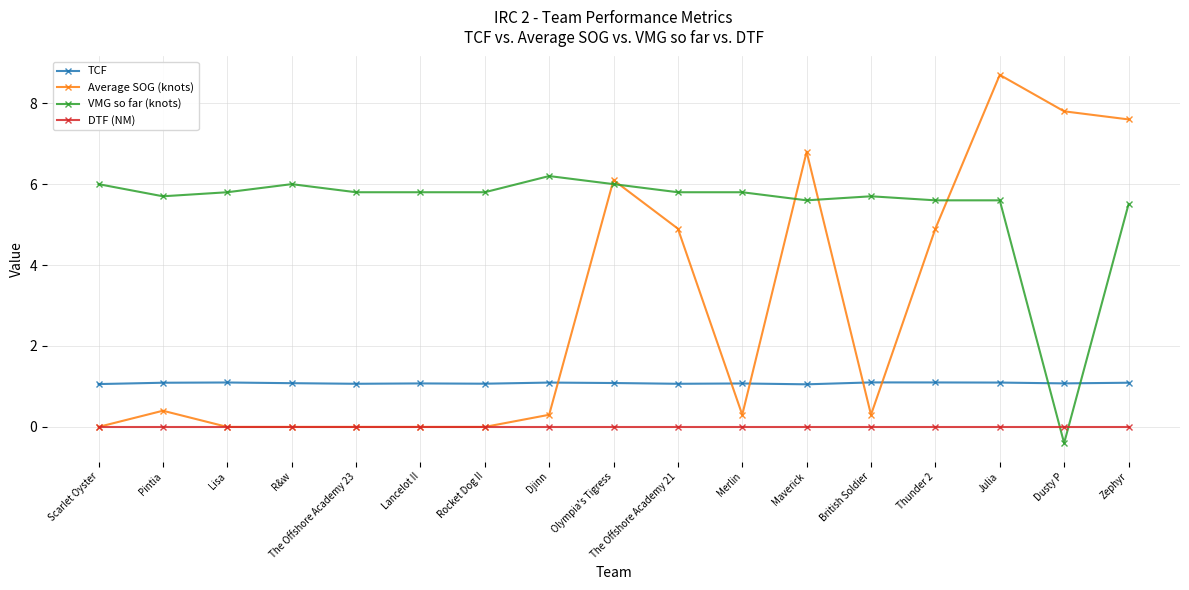

Reading left to right, list all the values displayed in this chart.

TCF: 1.1	1.1	1.1	1.1	1.1	1.1	1.1	1.1	1.1	1.1	1.1	1.1	1.1	1.1	1.1	1.1	1.1
Average SOG (knots): 0.0	0.4	0.0	0.0	0.0	0.0	0.0	0.3	6.1	4.9	0.3	6.8	0.3	4.9	8.7	7.8	7.6
VMG so far (knots): 6.0	5.7	5.8	6.0	5.8	5.8	5.8	6.2	6.0	5.8	5.8	5.6	5.7	5.6	5.6	-0.4	5.5
DTF (NM): 0.0	0.0	0.0	0.0	0.0	0.0	0.0	0.0	0.0	0.0	0.0	0.0	0.0	0.0	0.0	0.0	0.0